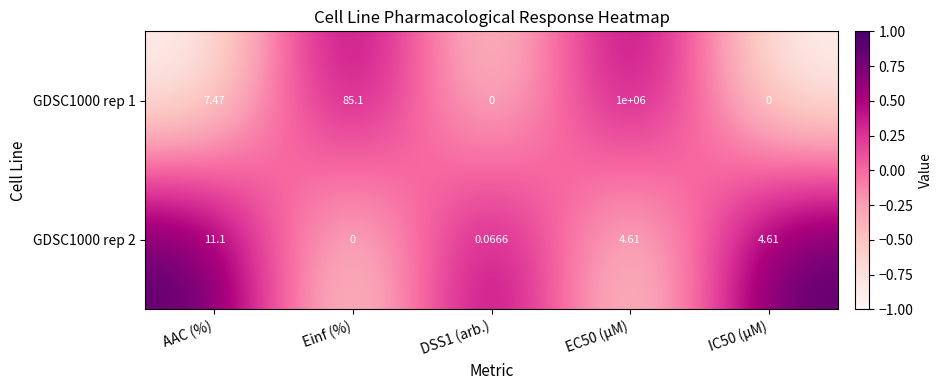

At which label does GDSC1000 rep 2 reach its peak?

AAC (%)